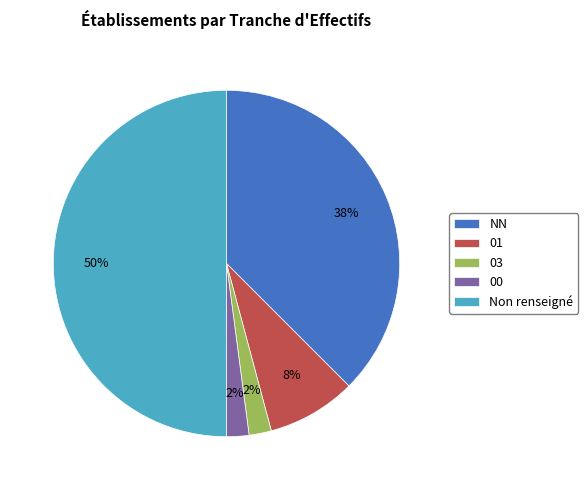

Which slice is the largest?

Non renseigné